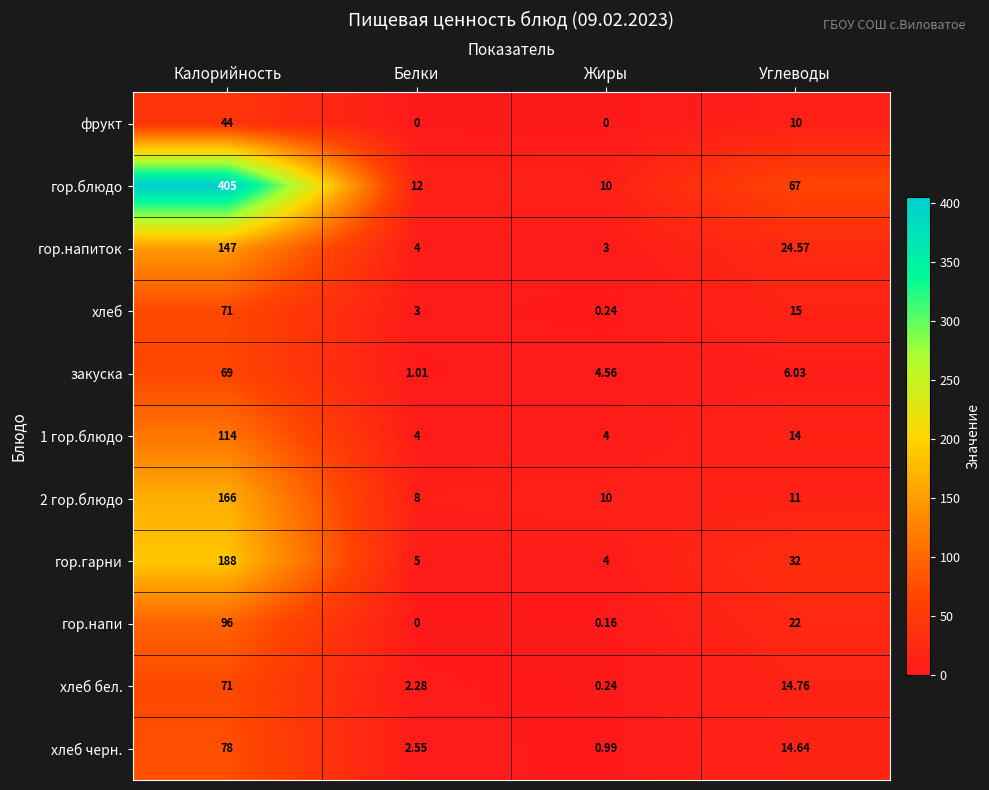

Where does the фрукт series first go above 10?

Калорийность